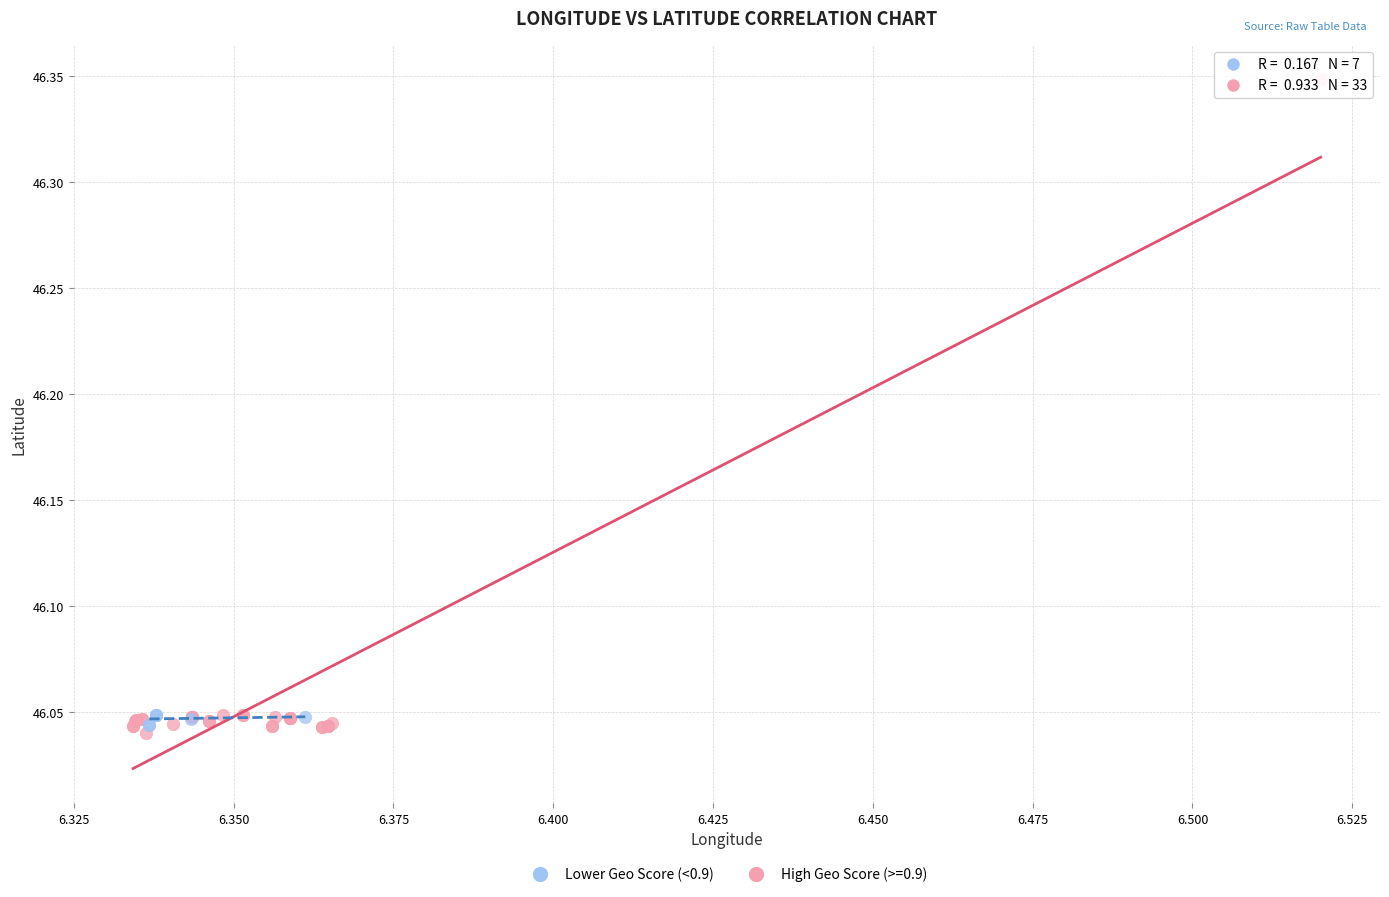

Which series has the largest Y range (max minus min)?

High Geo Score (>=0.9)